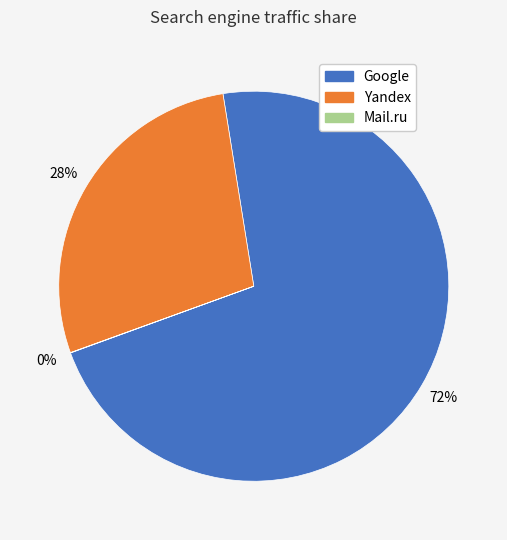

What is the largest slice in the pie chart?

Google